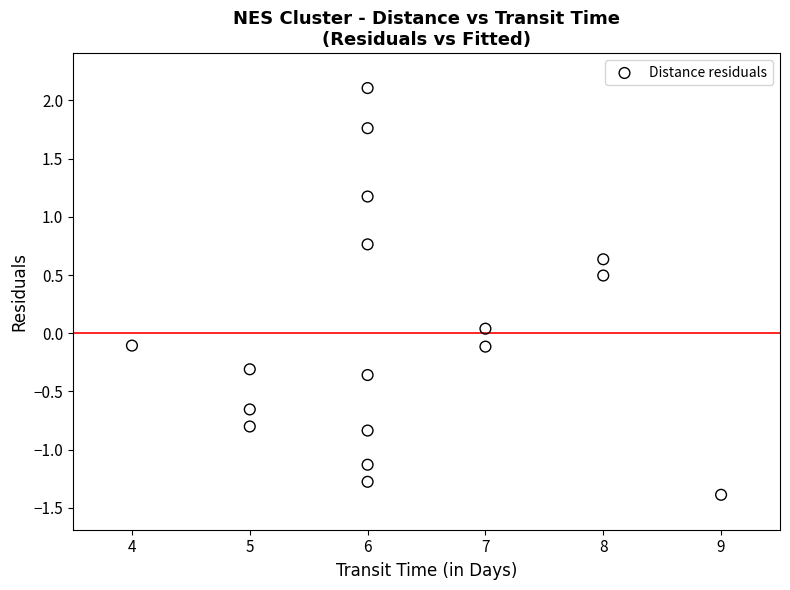

What is the range of X values (max minus min)?

5.0